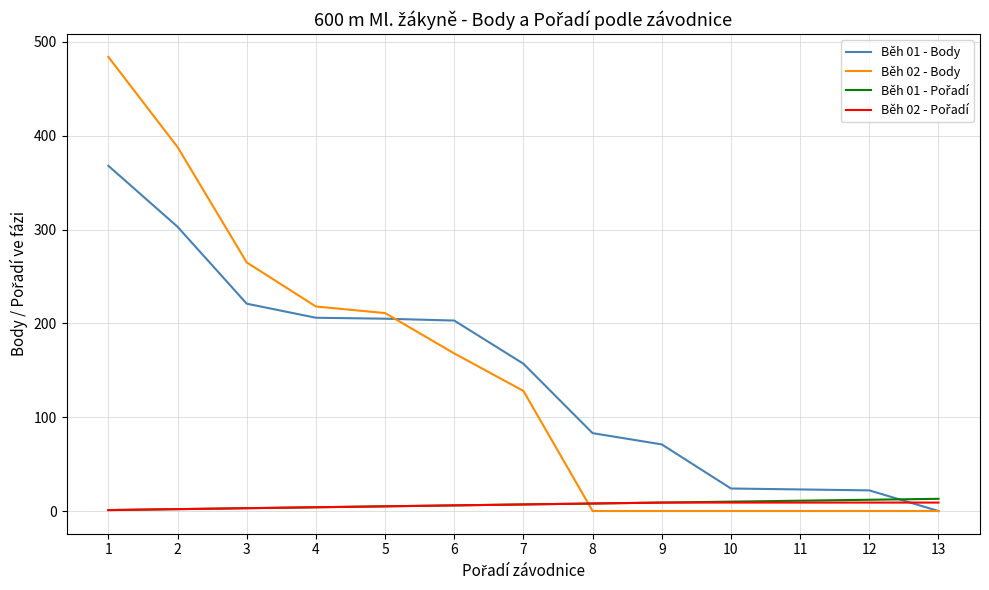

What is the difference between the second highest and minimum values in the Běh 01 - Body series?

303